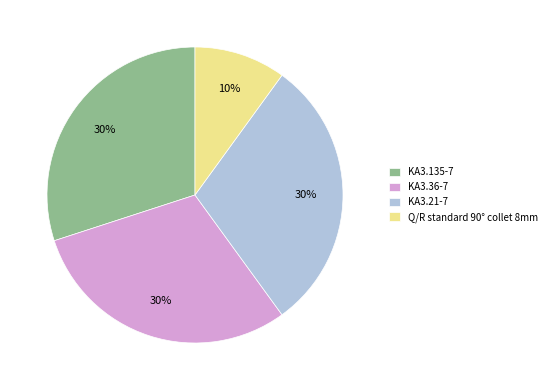

The Q/R standard 90° collet 8mm slice represents 4% of the pie. True or false?

False